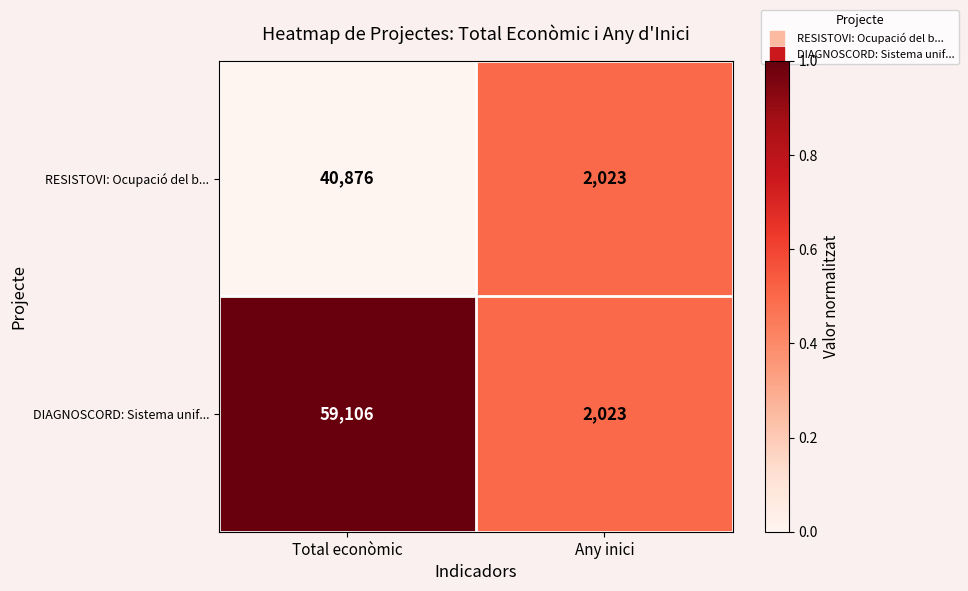

The value of DIAGNOSCORD: Sistema unif... at Total econòmic is 59106. True or false?

True